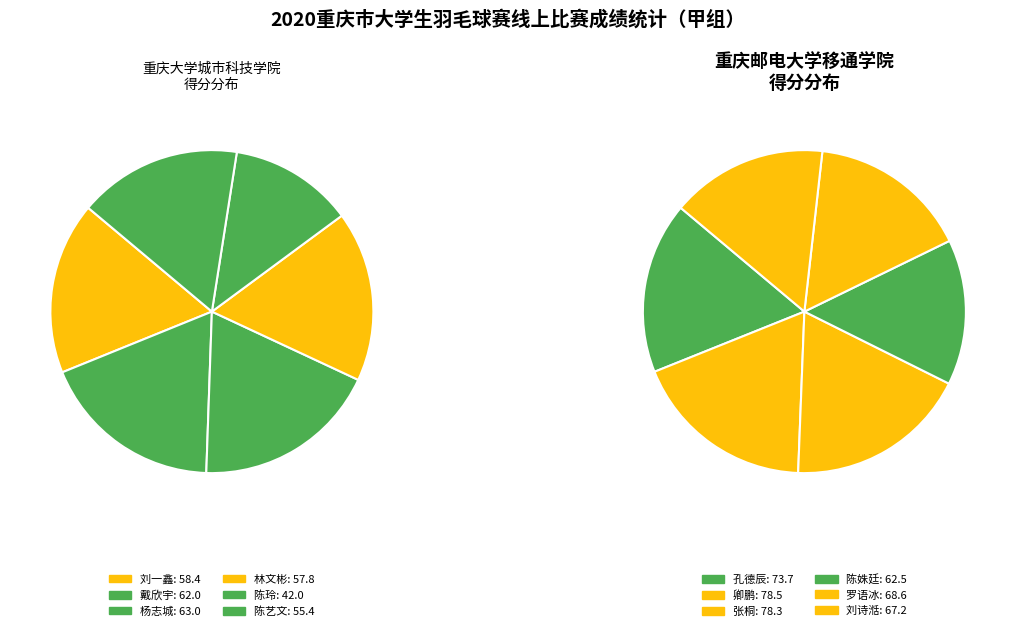

What is the ratio of the value at 陈姝廷 to the value at 孔德辰?

0.8